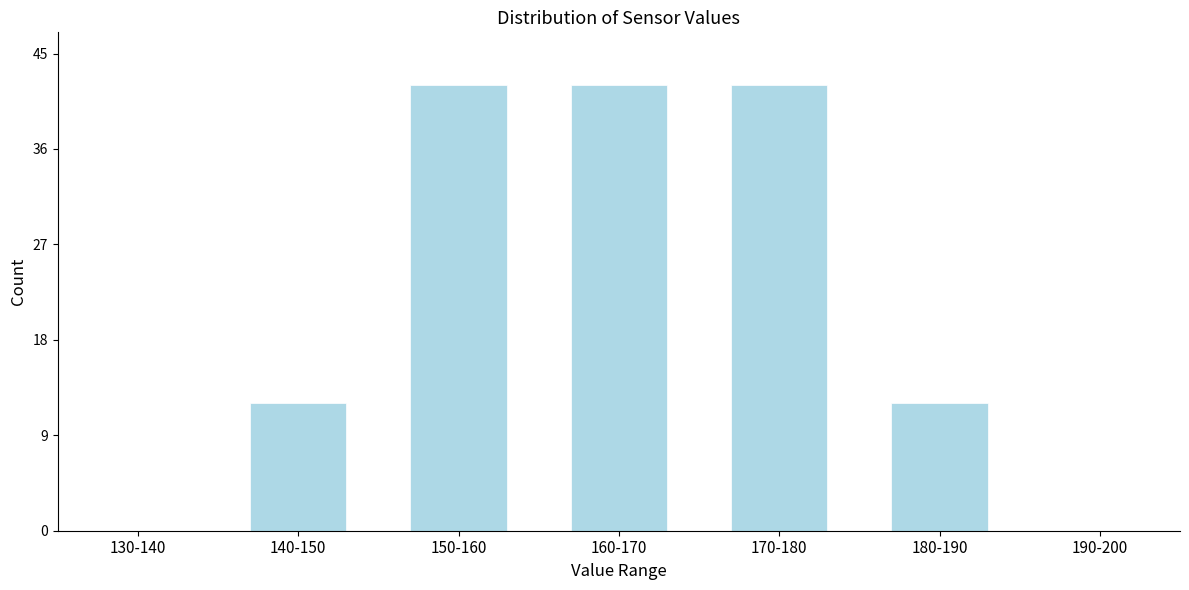

Reading right to left, transcribe all the data shown in this chart.

190-200=0	180-190=12	170-180=42	160-170=42	150-160=42	140-150=12	130-140=0